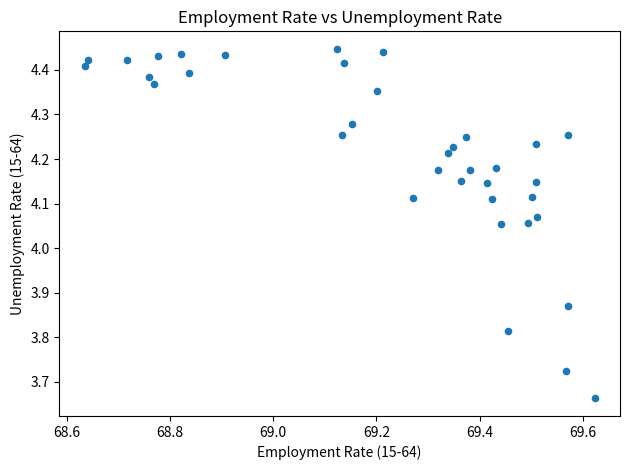

What is the range of X values (max minus min)?

1.0